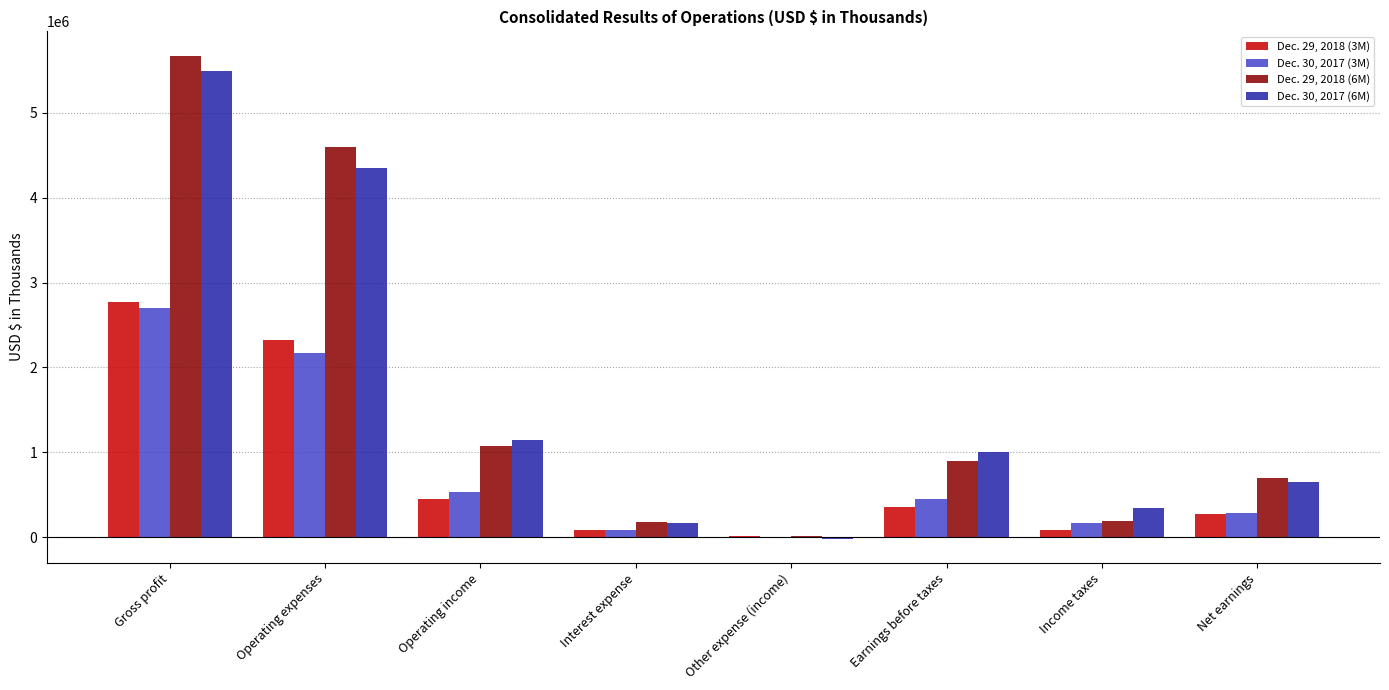

Are the bars horizontal?

No